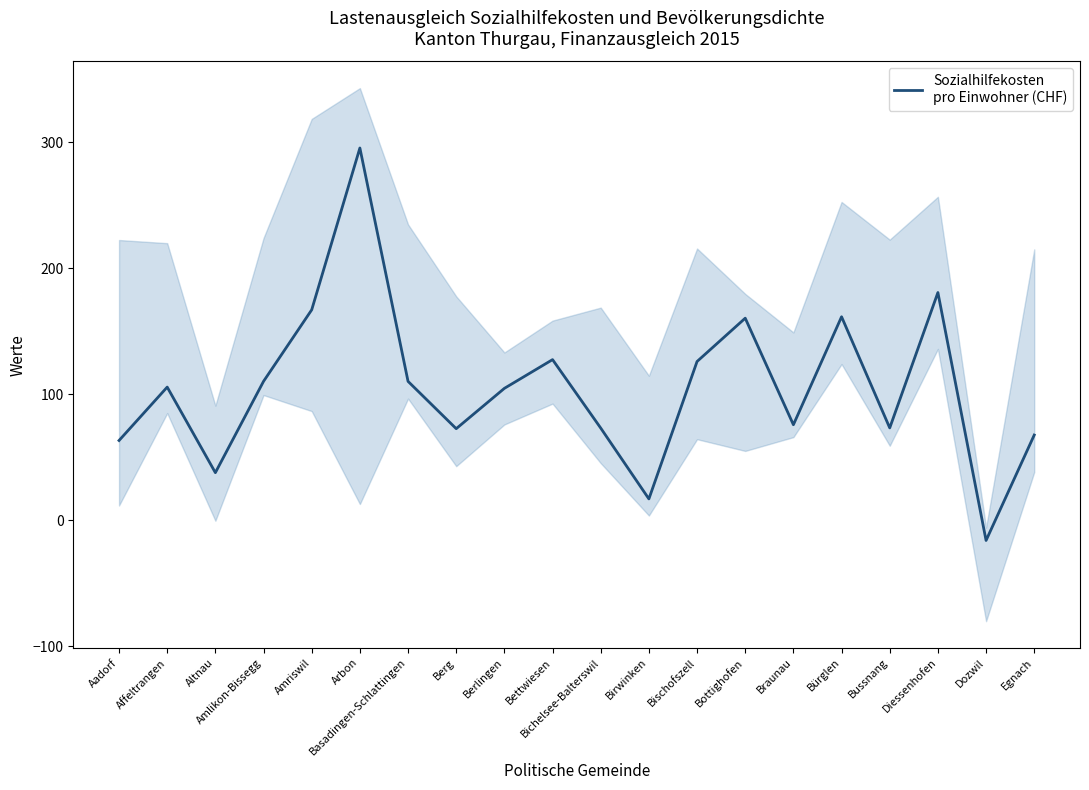

What is the average value?

105.7